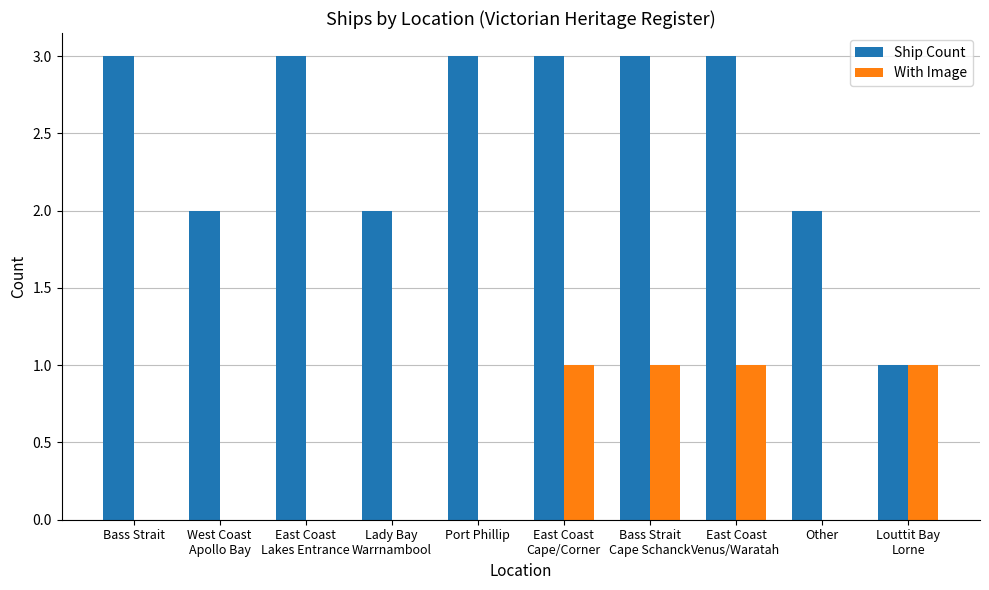

Reading left to right, extract all data points from this chart.

Ship Count: 3	2	3	2	3	3	3	3	2	1
With Image: 0	0	0	0	0	1	1	1	0	1